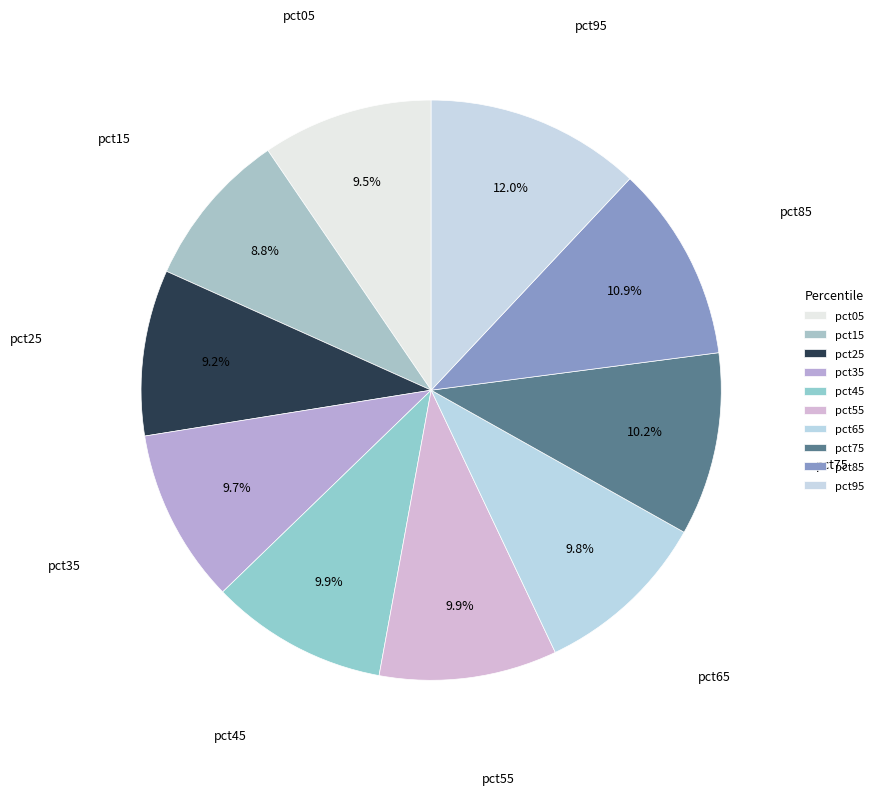

How many segments does this pie chart have?

10